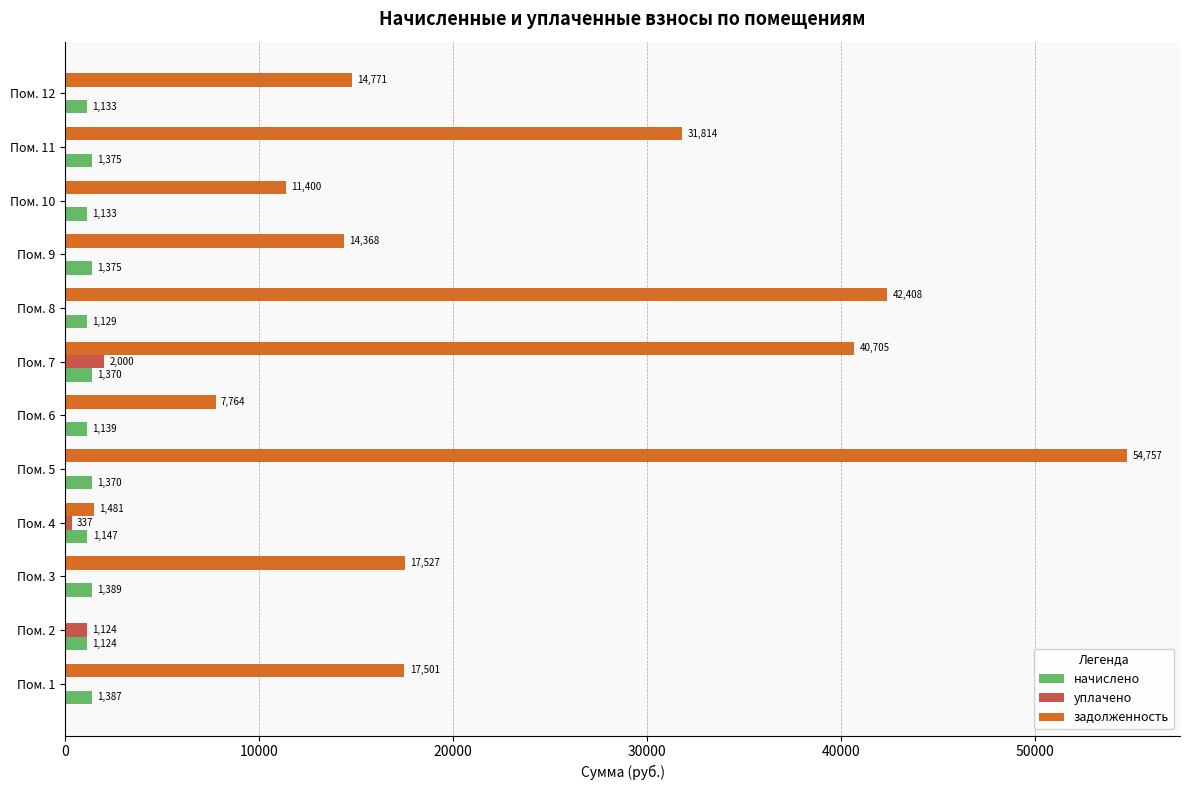

The value of начислено at Пом. 2 is 1124.5. True or false?

True